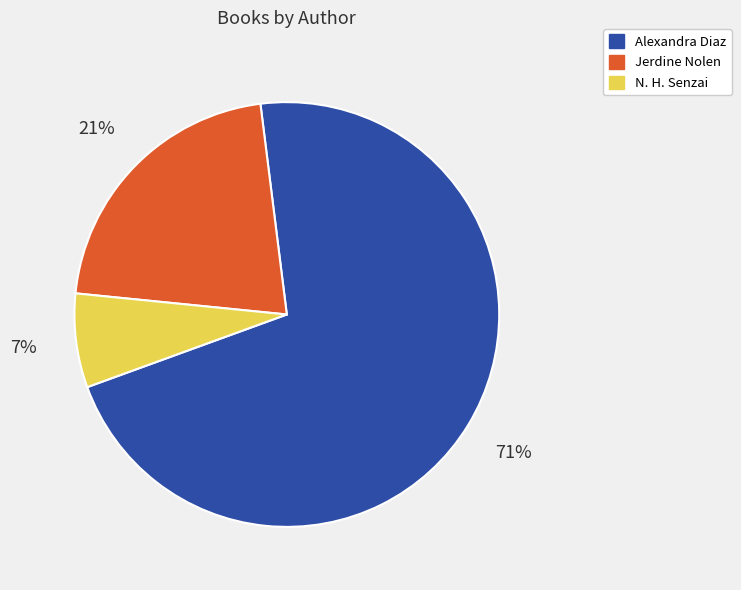

How many segments does this pie chart have?

3